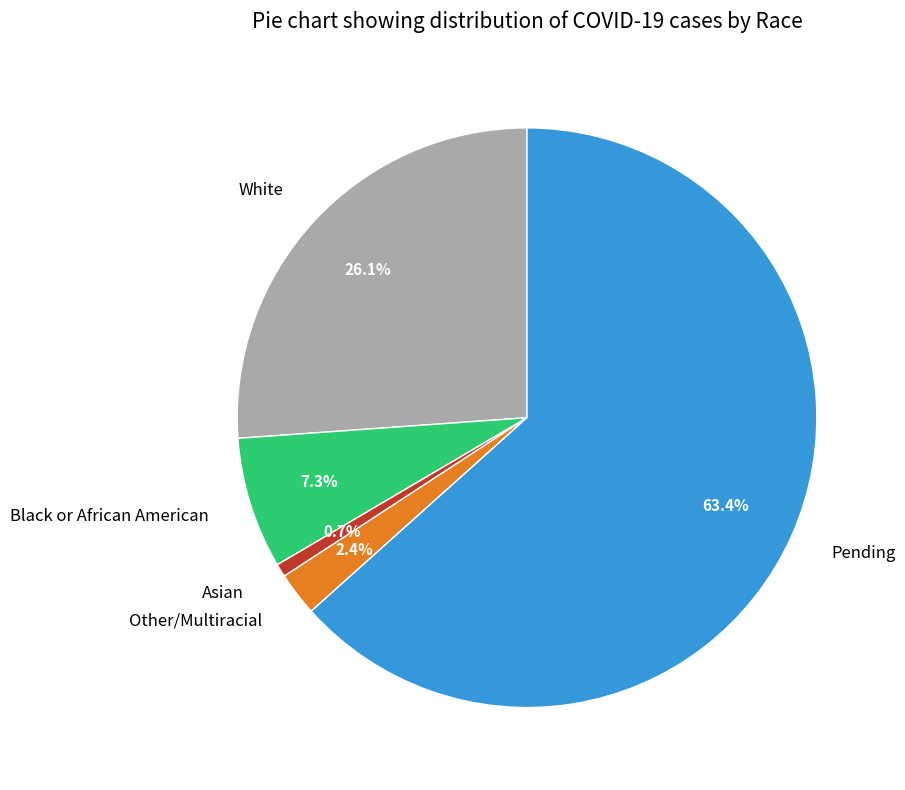

To the nearest percent, what portion does Asian represent?

1%